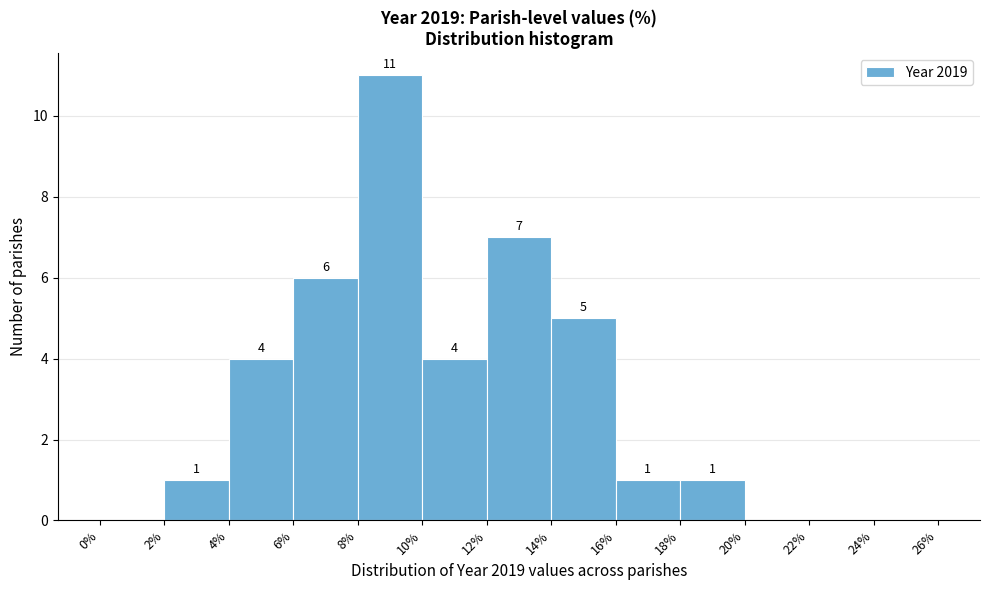

Which range on the x-axis has the tallest bar?

8% to 10%